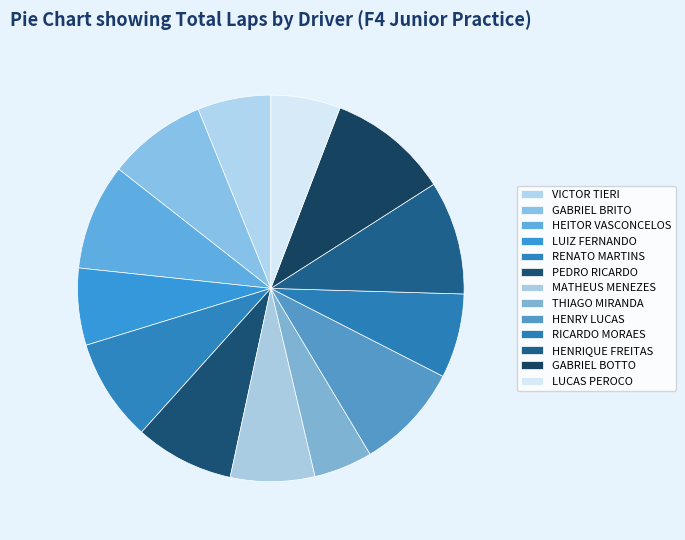

Does any single category account for the majority?

No